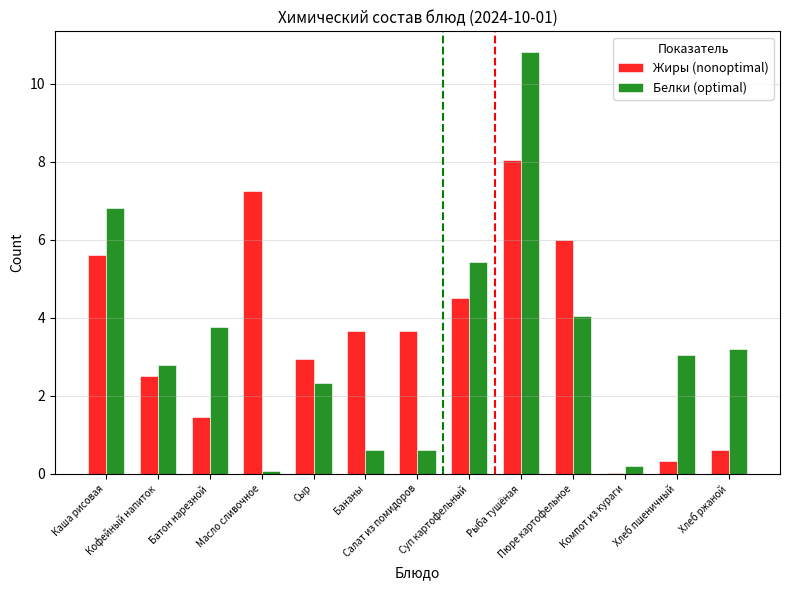

What is the highest value of the Белки (optimal) series?

10.8